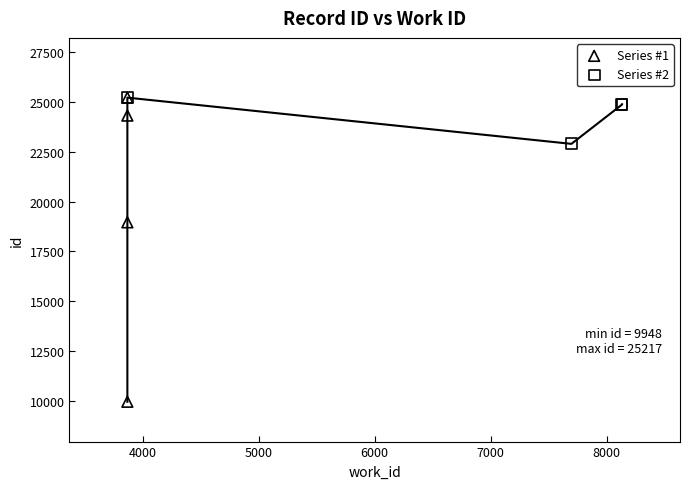

Which series has the widest spread of Y values?

Series #1